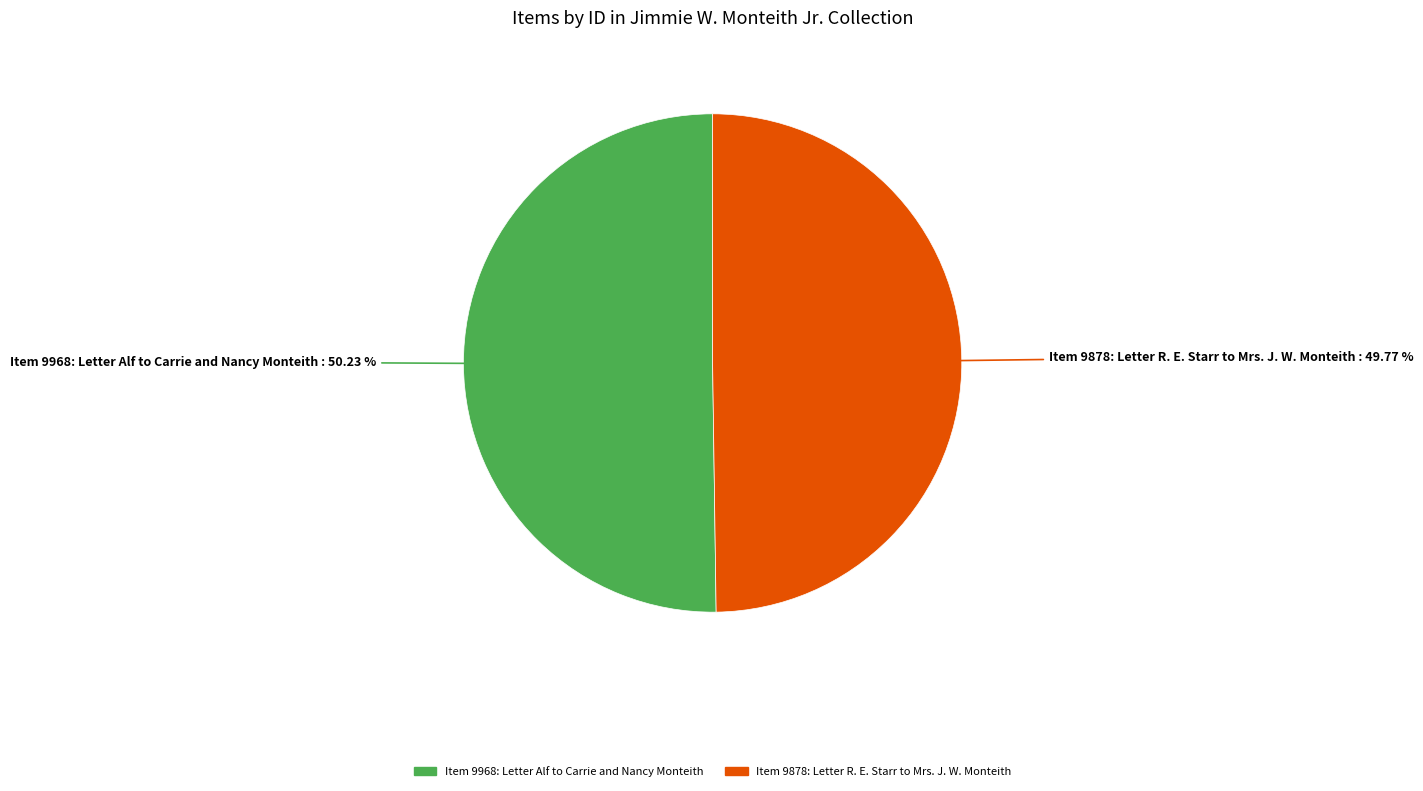

The Item 9968: Letter Alf to Carrie and Nancy Monteith slice represents 44% of the pie. True or false?

False